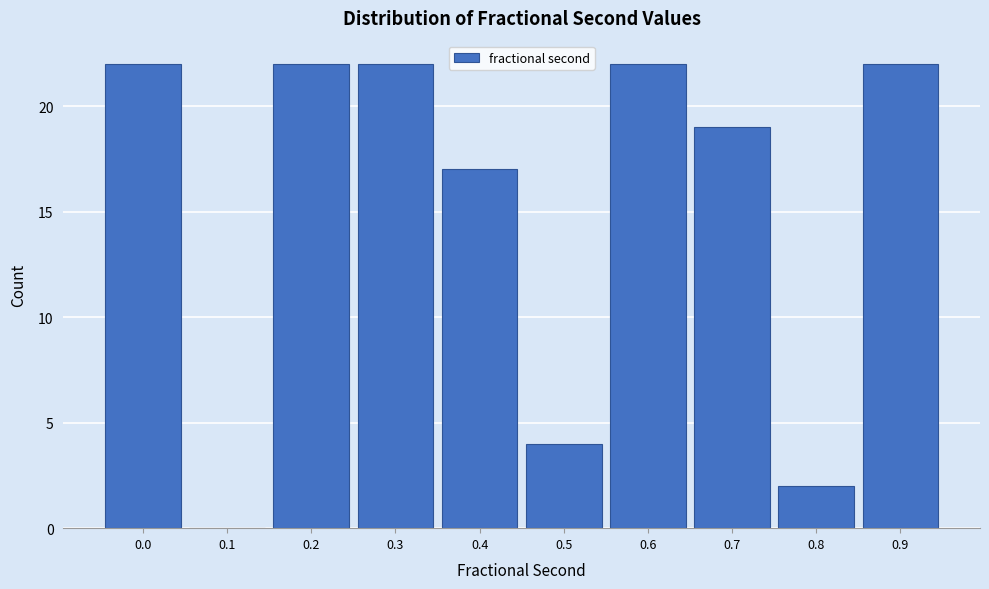

Reading left to right, what are all the values shown in this chart?

0.0=22	0.1=0	0.2=22	0.3=22	0.4=17	0.5=4	0.6=22	0.7=19	0.8=2	0.9=22